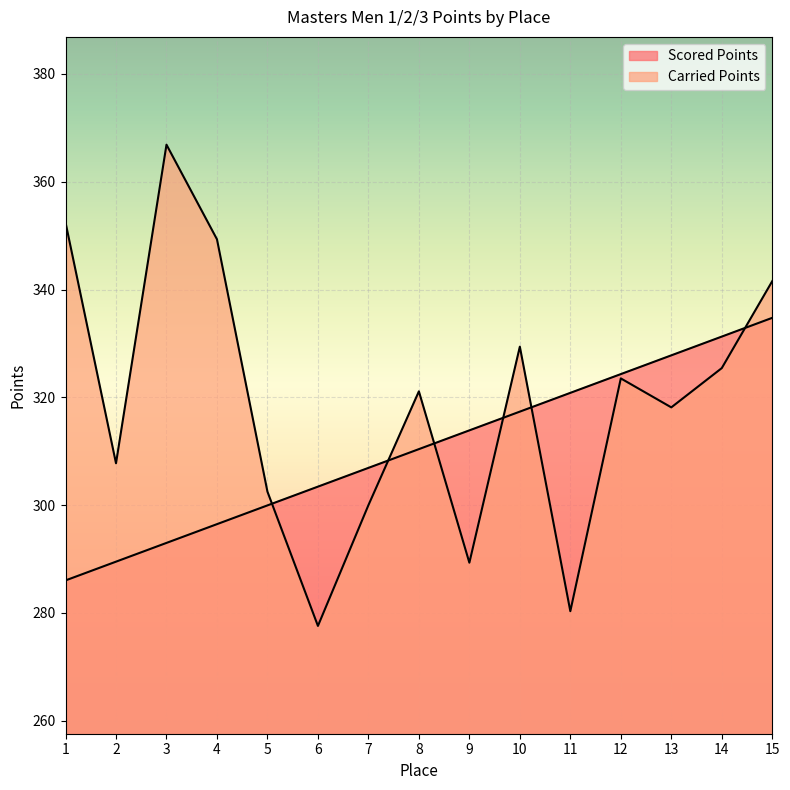

Rank the series by their maximum value, from lowest to highest.

Scored Points, Carried Points